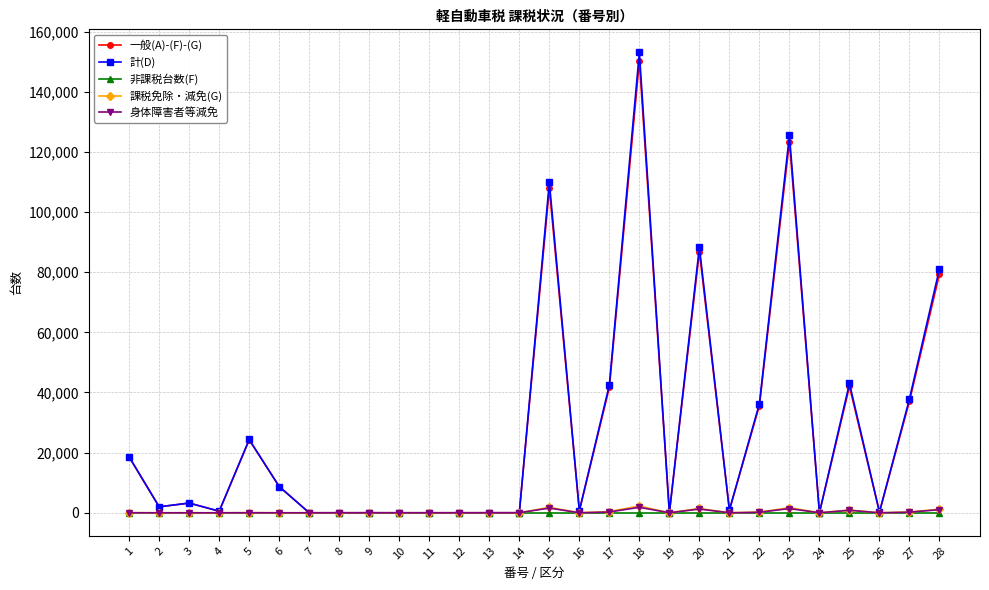

True or false: 一般(A)-(F)-(G) has more than 1 points higher than both neighbors.

True